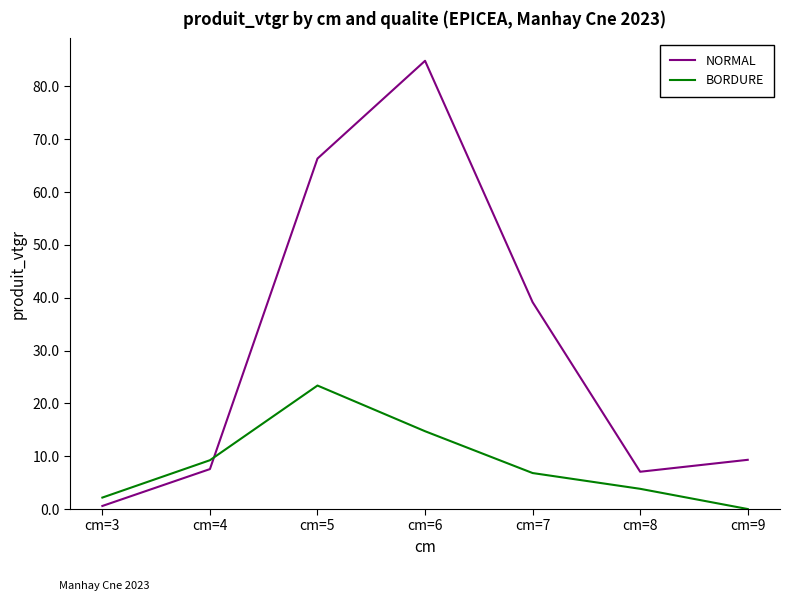

In NORMAL, how many points are lower than both neighbors (excluding endpoints)?

1